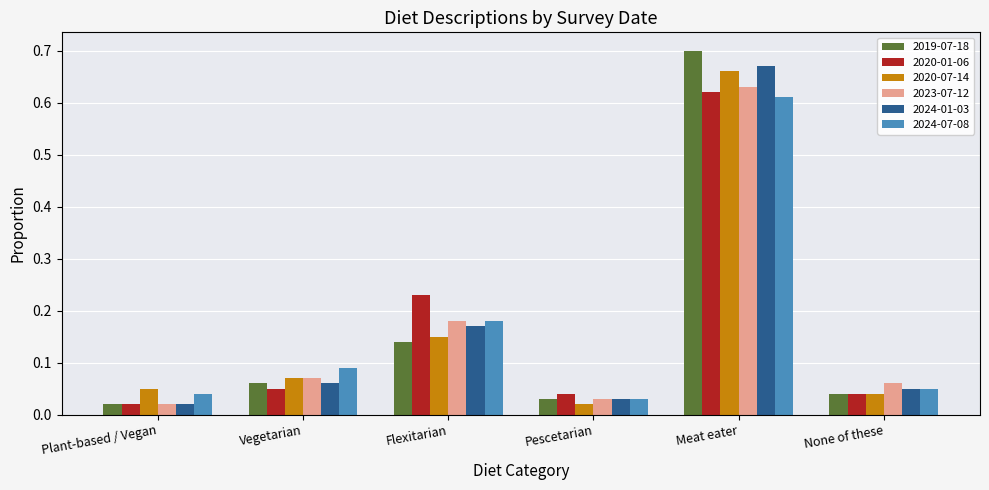

How many bars are there in each group?

6